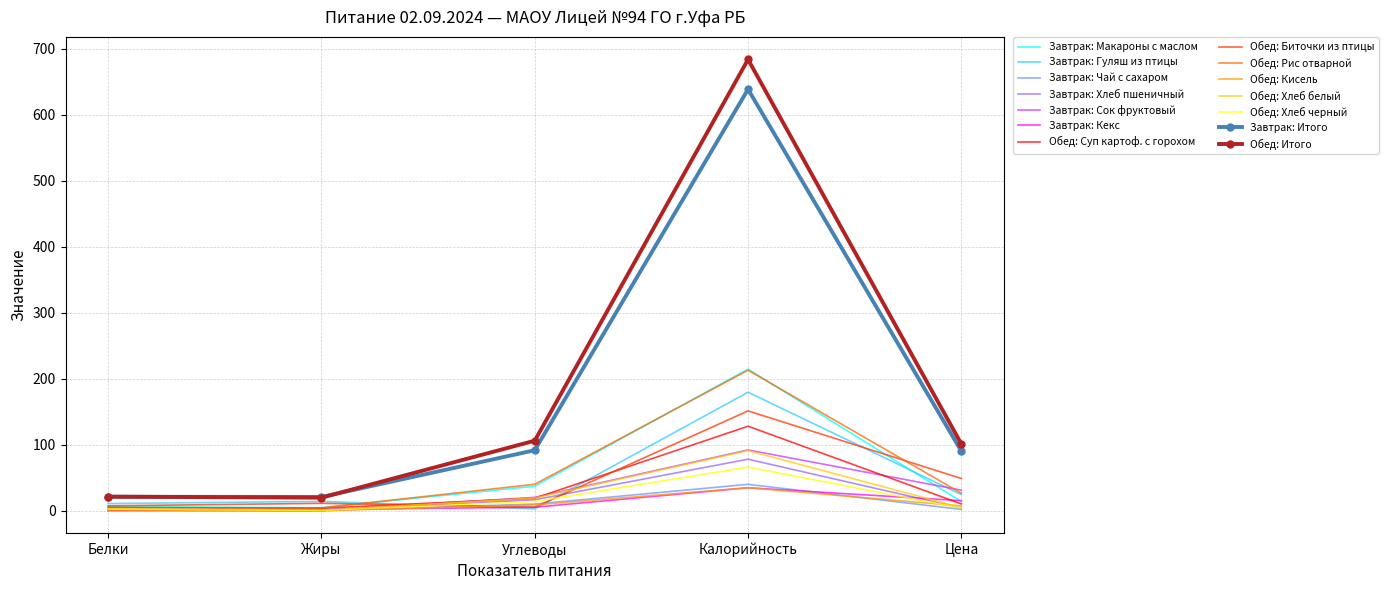

What value does the Обед: Кисель series have at Калорийность?

34.8